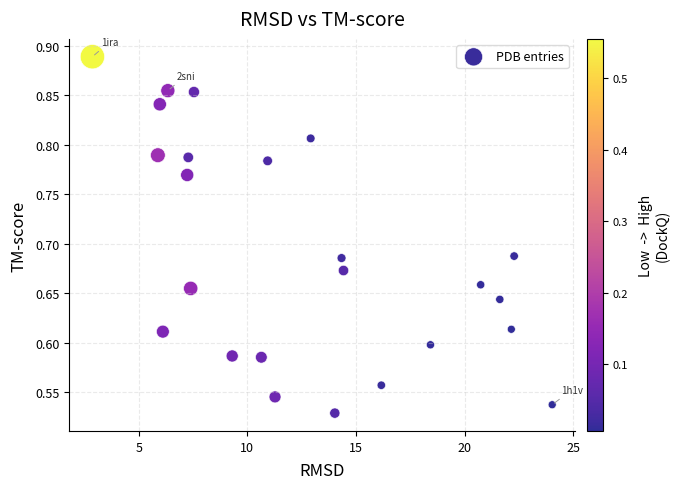

What is the range of Y values (max minus min)?

0.4